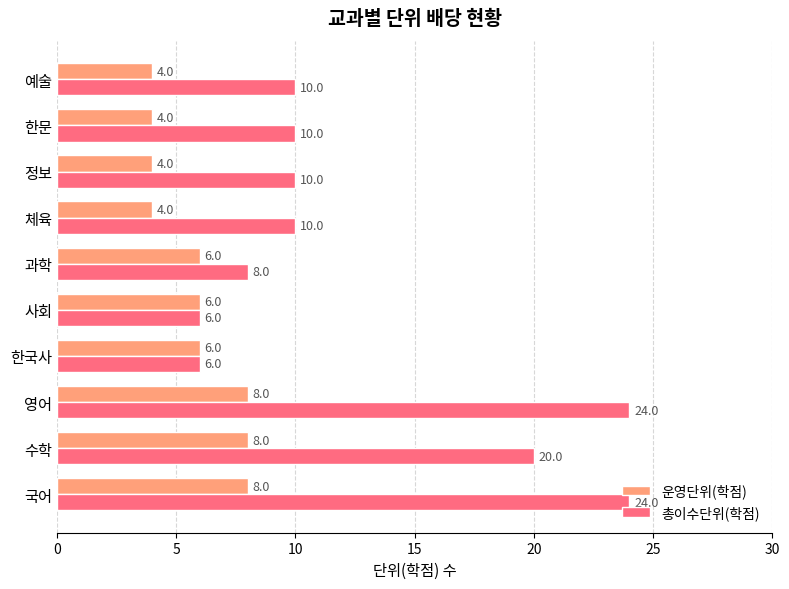

Which series has the largest total across all categories?

총이수단위(학점)